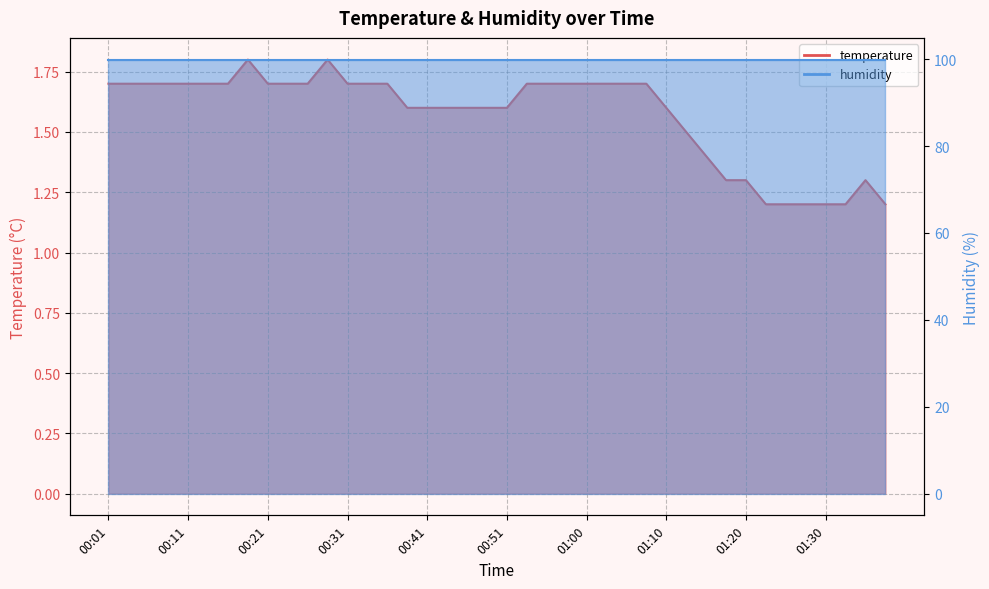

What is the difference between the maximum and minimum values?

0.6